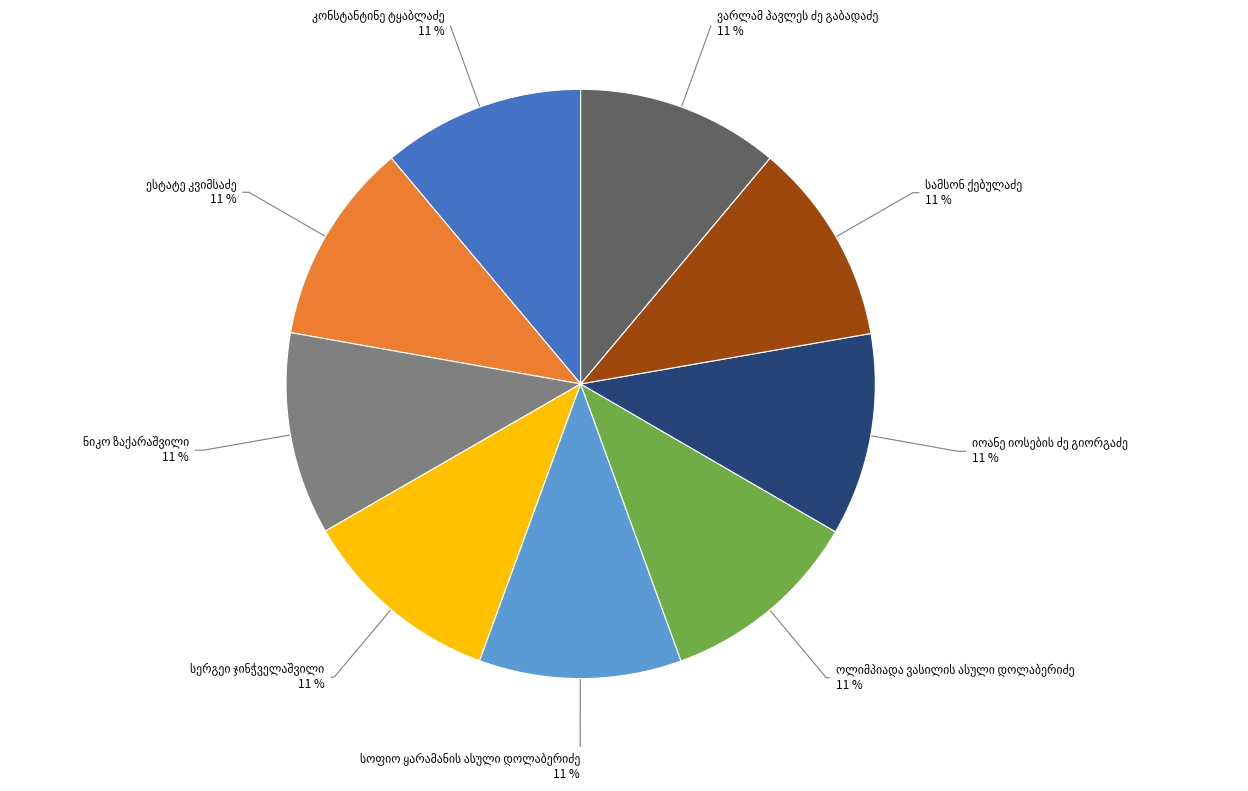

Is there any slice that represents more than half of the pie?

No